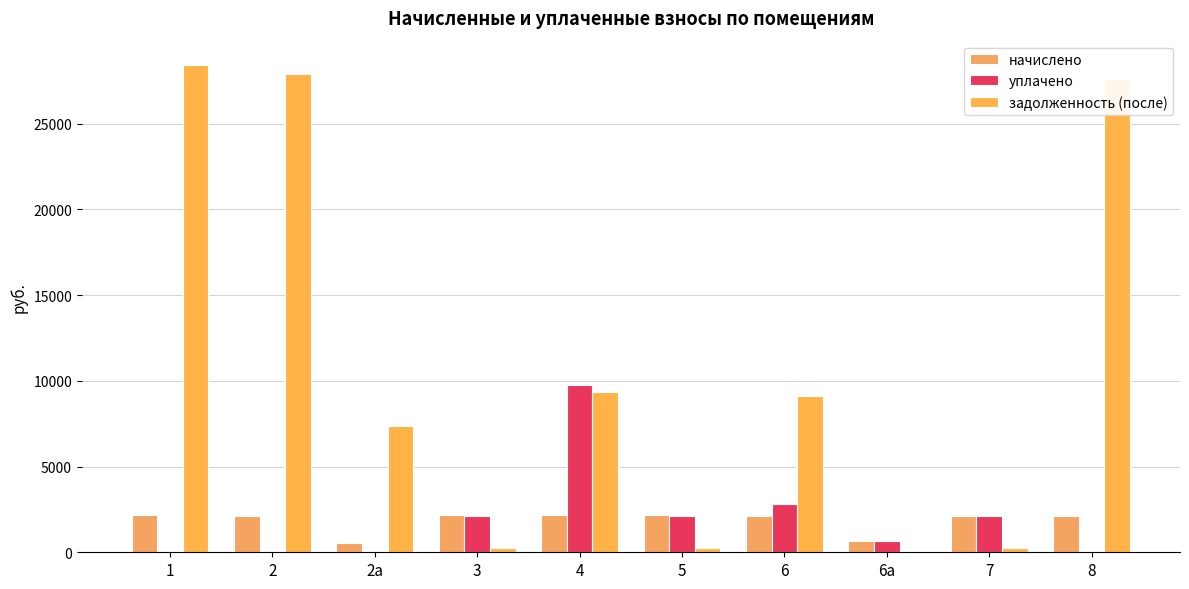

What is the difference between the задолженность (после) values at 7 and 3?

5.0